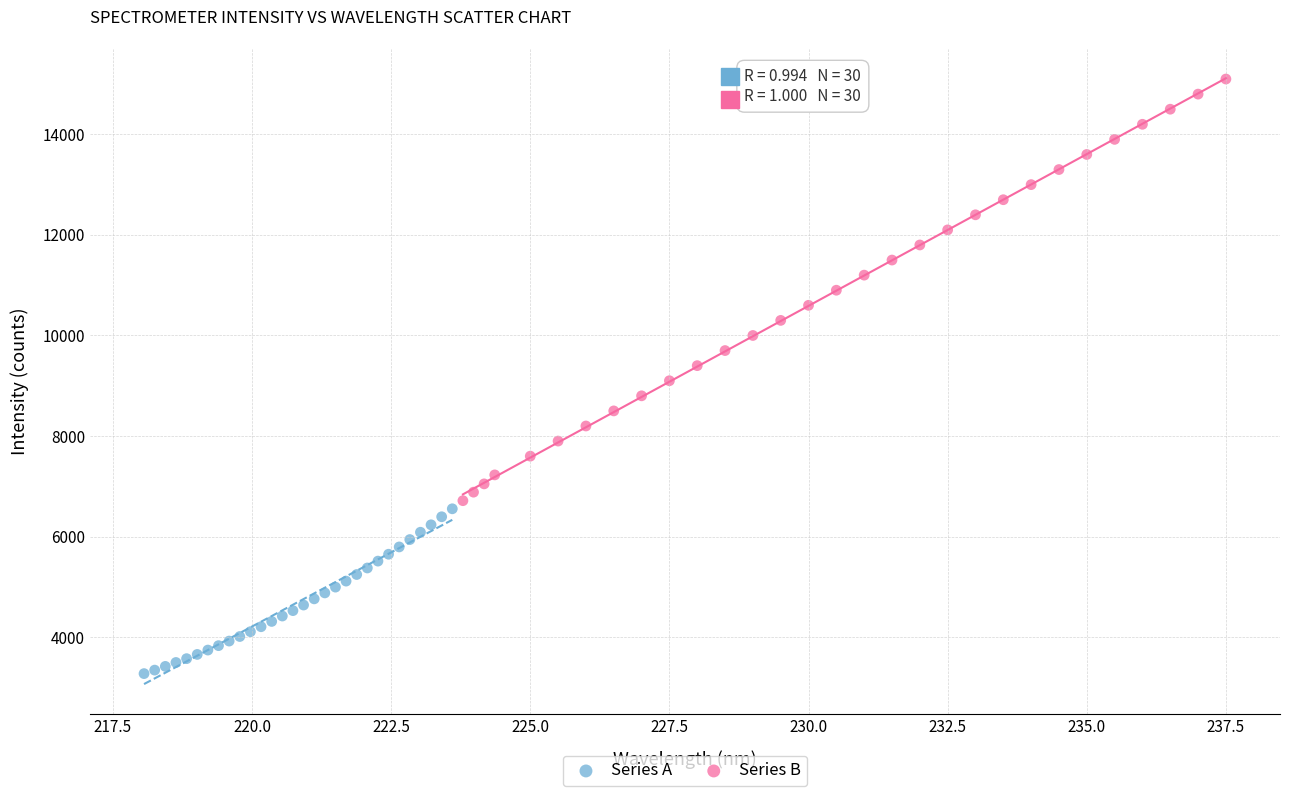

Which series reaches the minimum Y coordinate?

Series A